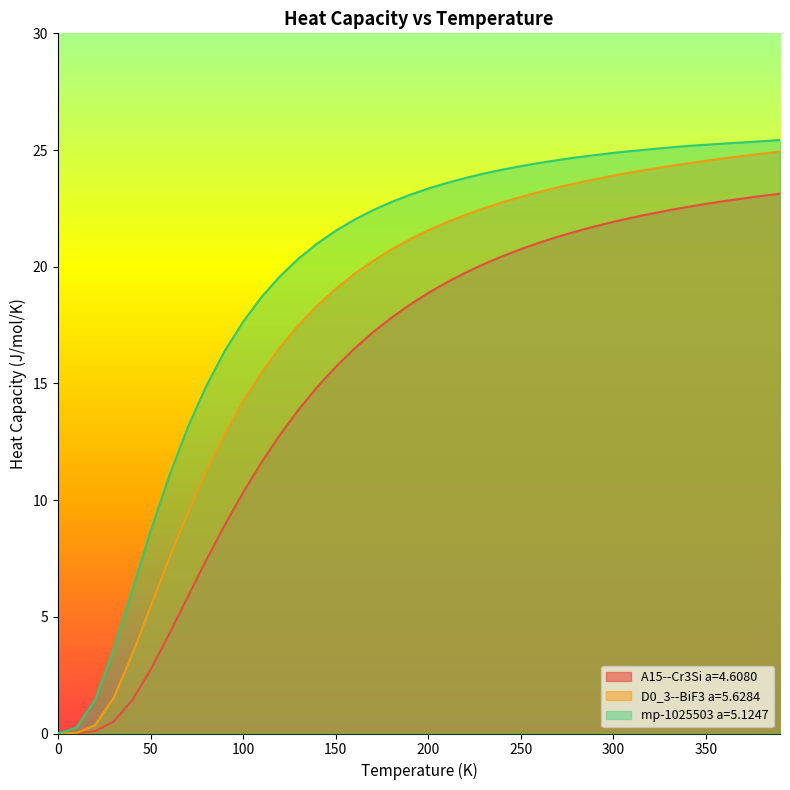

What is the value of the A15--Cr3Si a=4.6080 point at the 28th from the left?

21.3